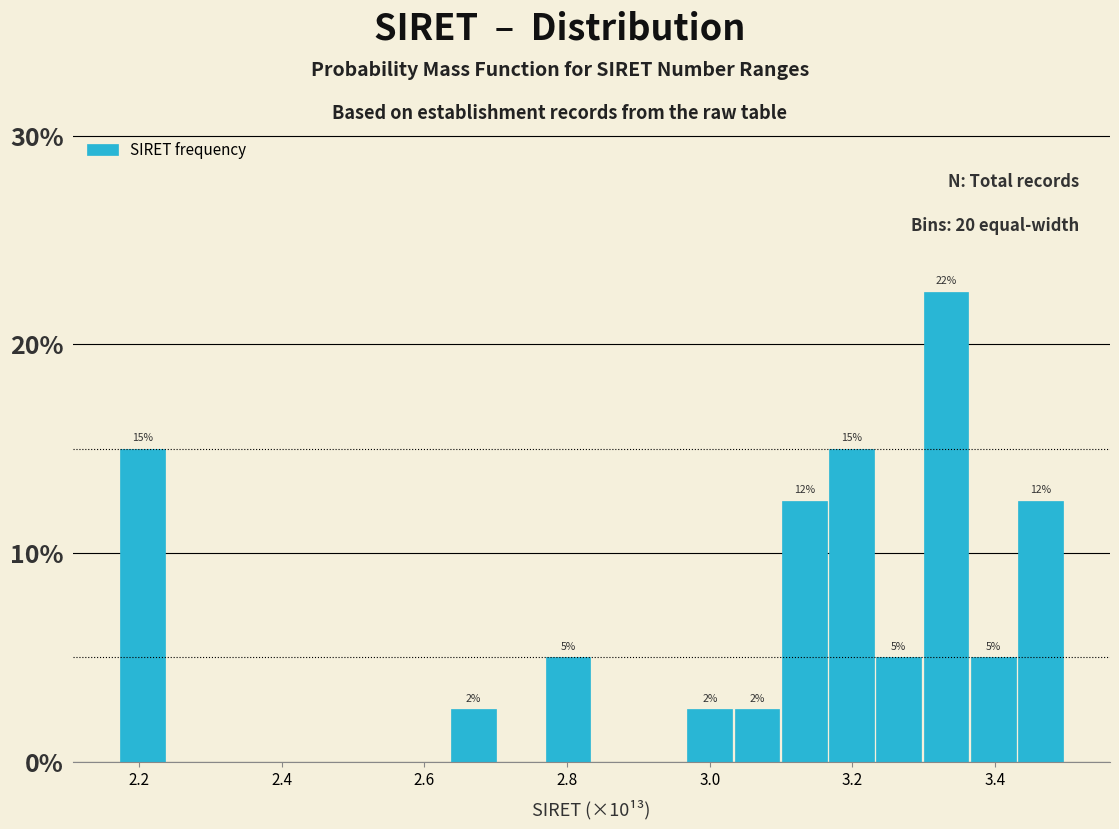

Around what value on the x-axis is the tallest bar? Give the approximate position of its centre, as read against the axis.

3.34